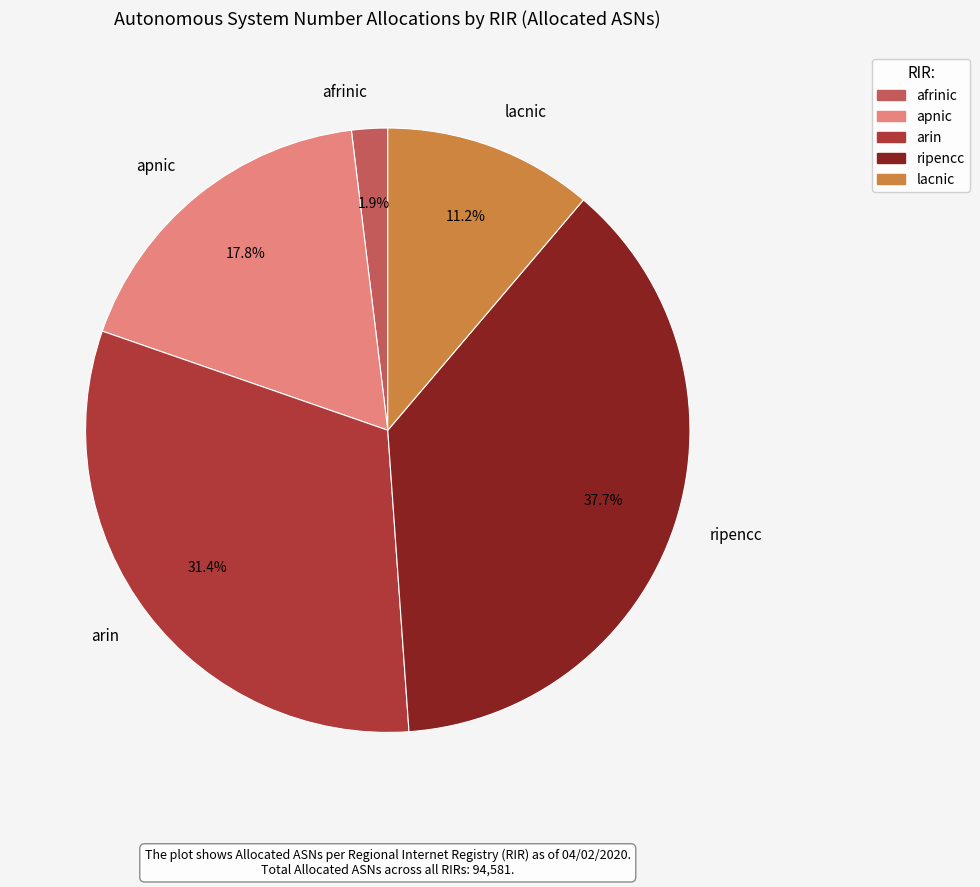

Which category has the biggest portion of the pie?

ripencc